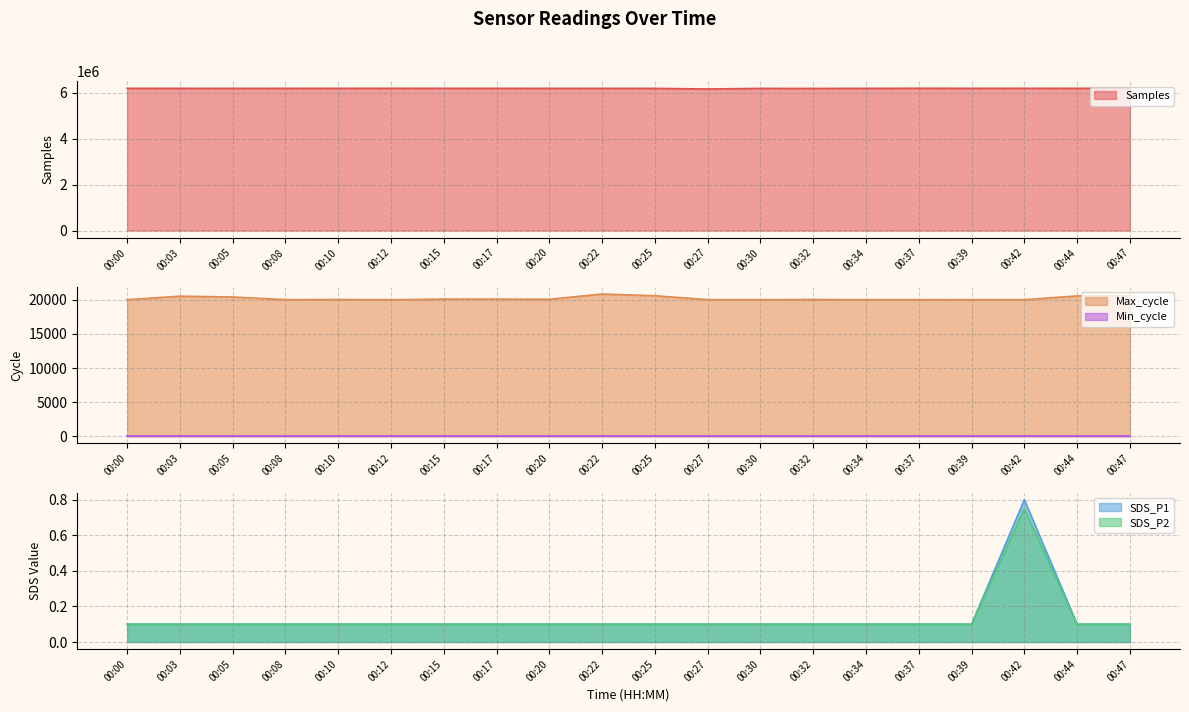

List the labels in order of Max_cycle value, largest first.

00:22, 00:47, 00:25, 00:44, 00:03, 00:05, 00:15, 00:17, 00:20, 00:10, 00:32, 00:27, 00:08, 00:00, 00:30, 00:34, 00:42, 00:12, 00:37, 00:39